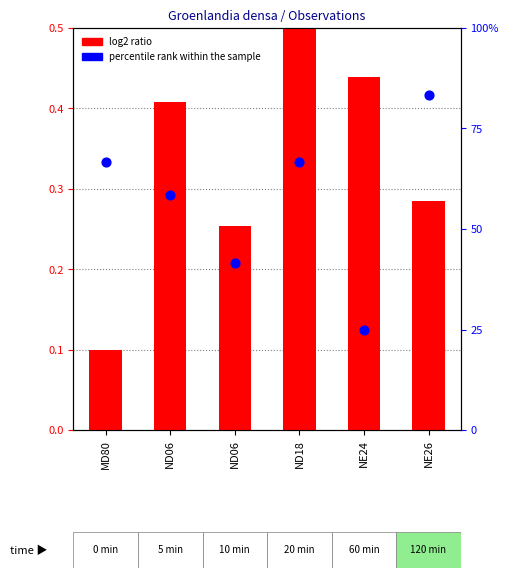

What is the total value across all series at ND06?

58.7